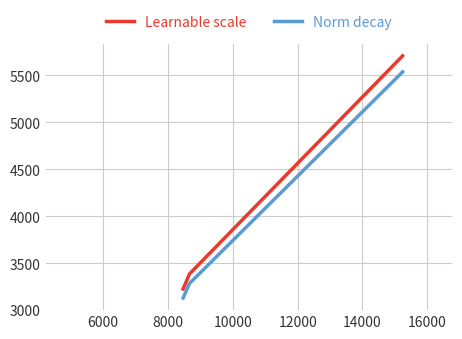

What is the average value of the Norm decay series?

4364.0